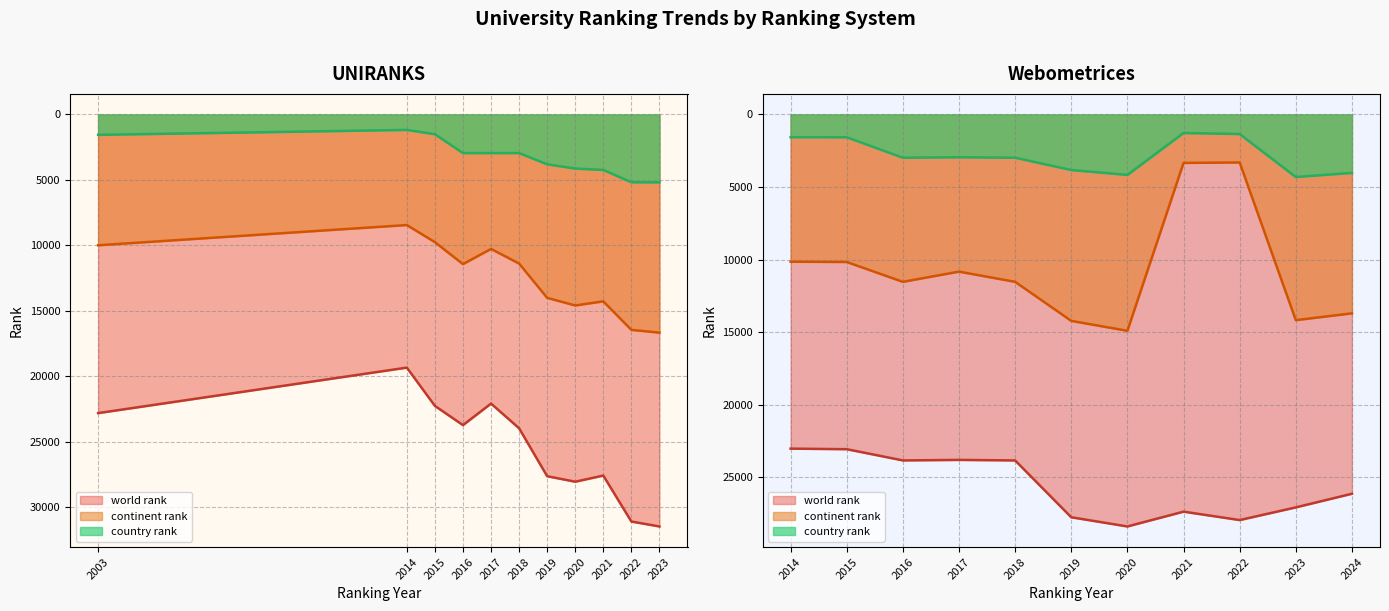

Count the number of categories in the chart.

22